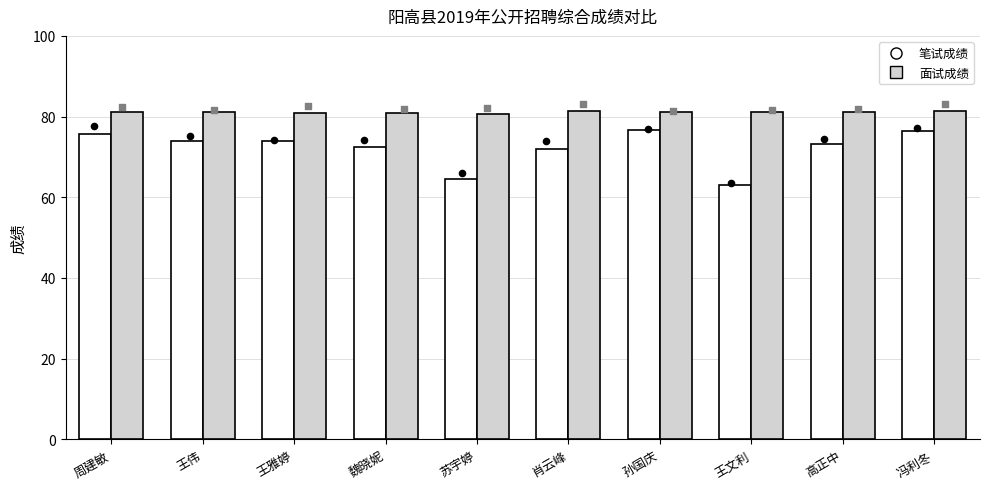

At which category is the sum across all series the highest?

冯利冬